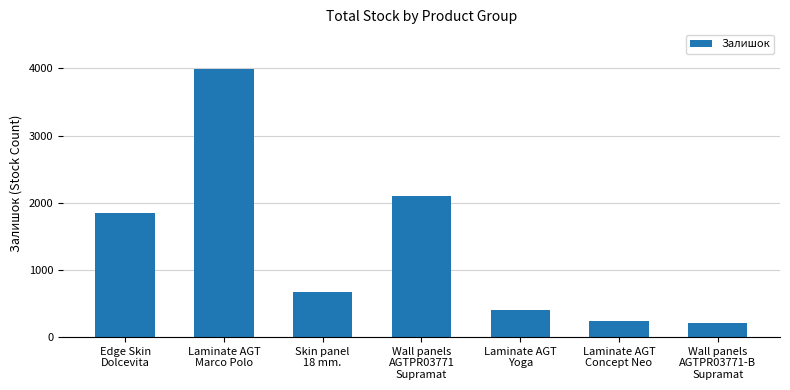

The value at Laminate AGT
Marco Polo is 2147. True or false?

False